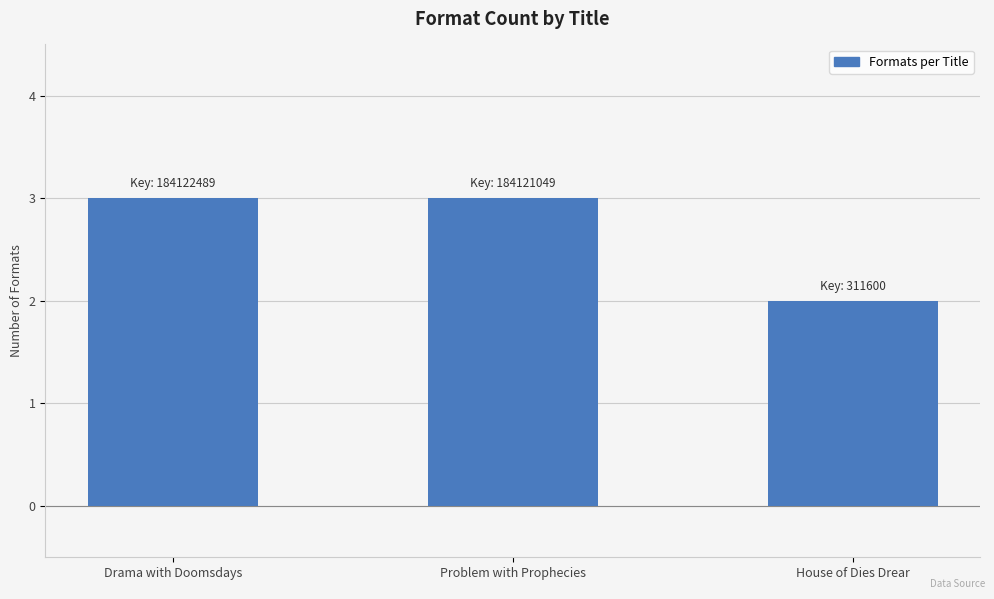

Approximately how many times larger is the value at Drama with Doomsdays compared to House of Dies Drear?

1.5